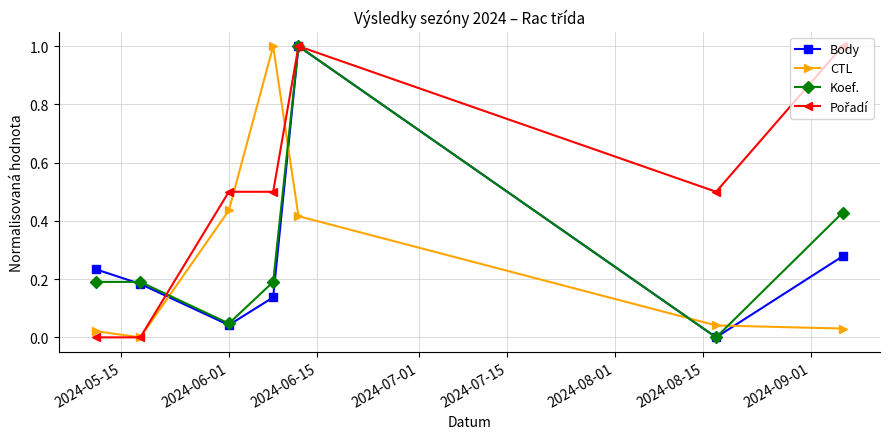

True or false: CTL and Body intersect in this chart.

True